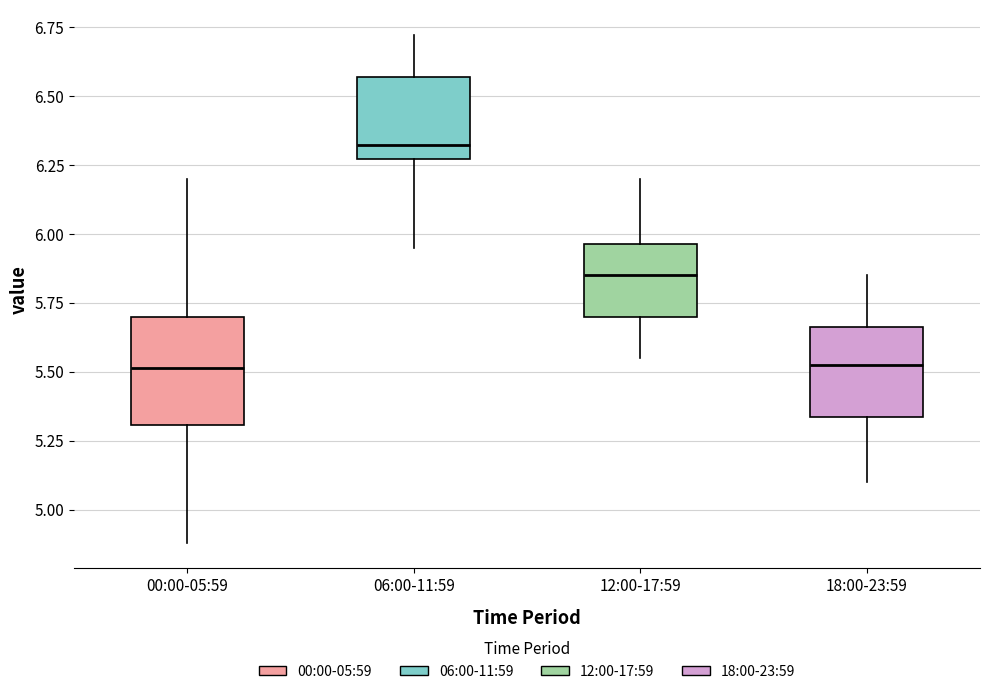

Comparing the boxes themselves (not the whiskers), which one is the tallest?

00:00-05:59